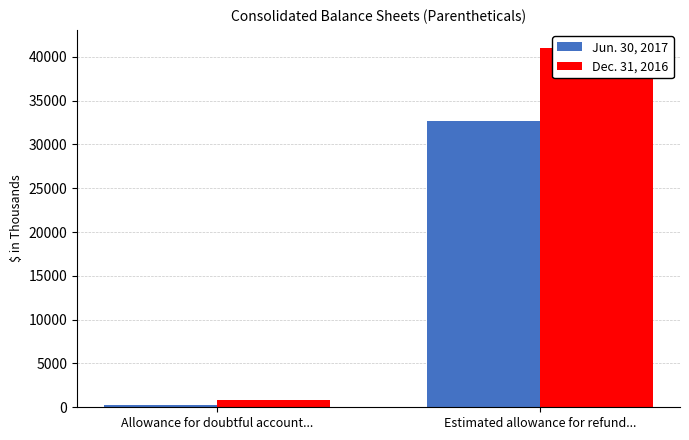

How many bars are there in each group?

2